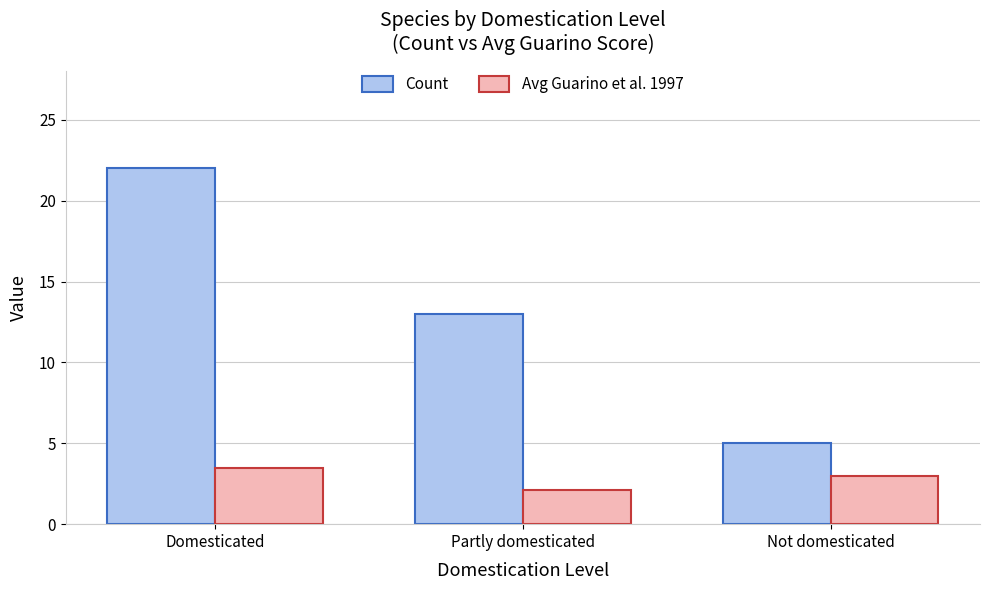

List the labels in order of Avg Guarino et al. 1997 value, smallest first.

Partly domesticated, Not domesticated, Domesticated